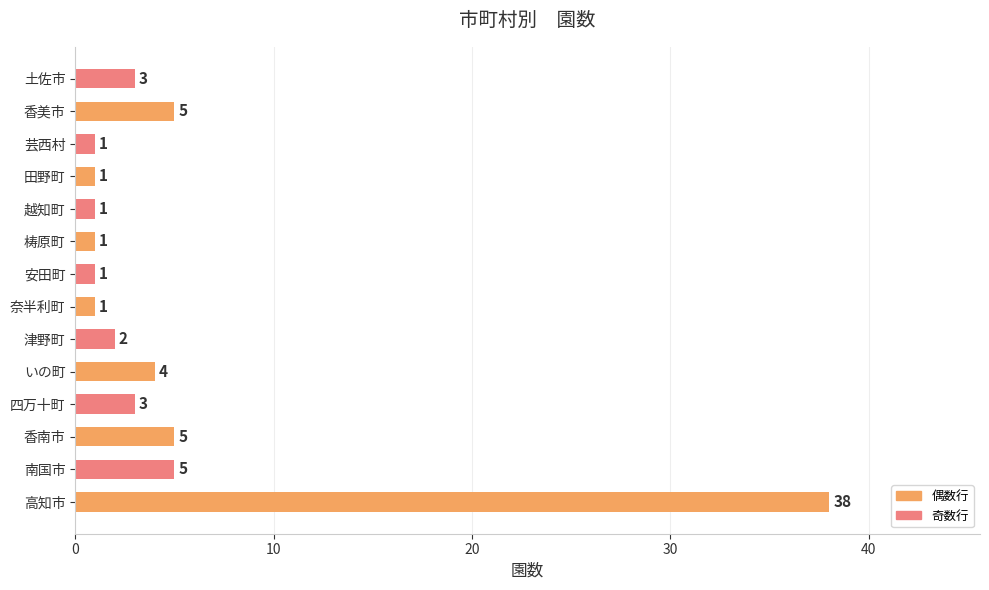

Reading bottom to top, what are all the values shown in this chart?

38	5	5	3	4	2	1	1	1	1	1	1	5	3